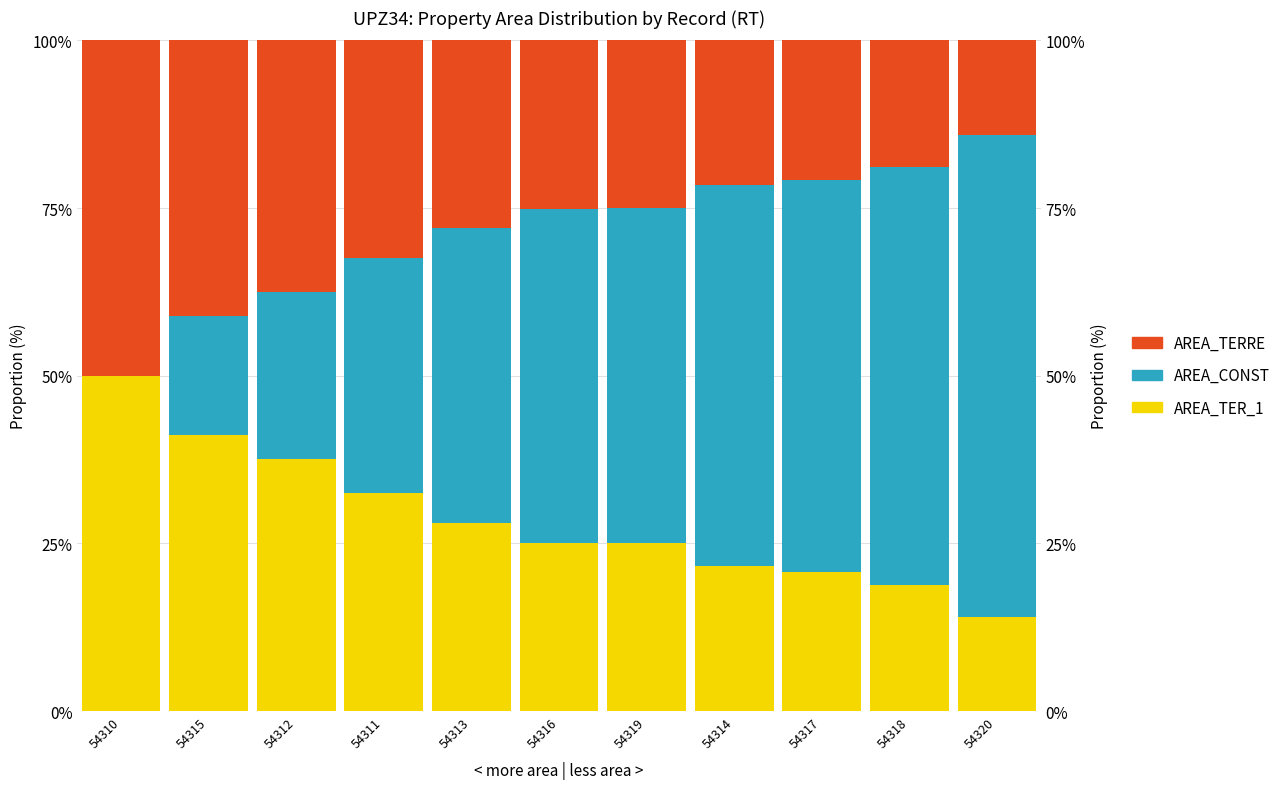

How many values in the AREA_CONST series exceed 49?

6